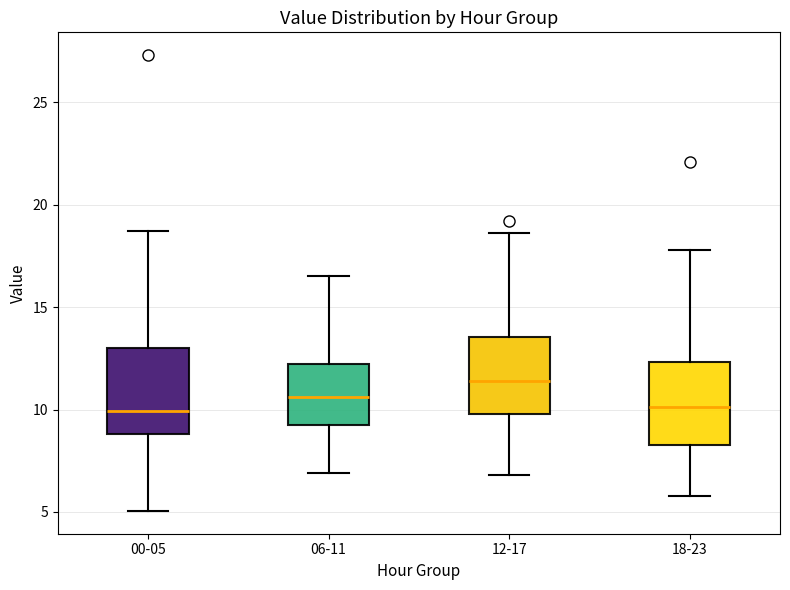

Where does the upper whisker of the box for 00-05 end on the y-axis? The values are not printed on the chart, so give them approximately, as read against the axis.

18.5